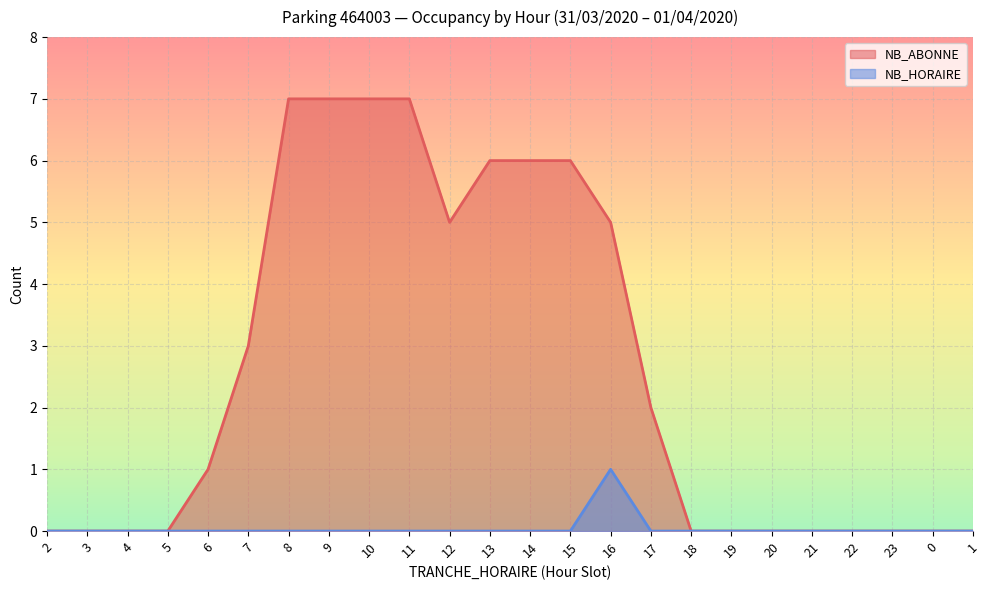

True or false: NB_ABONNE has more than 2 points higher than both neighbors.

False